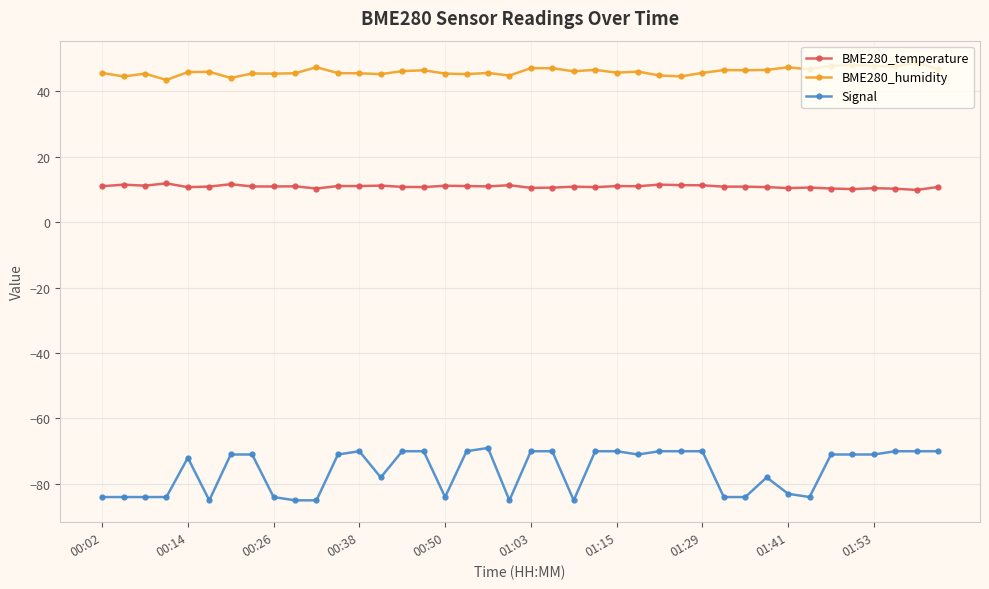

How many lines are shown in the chart?

3